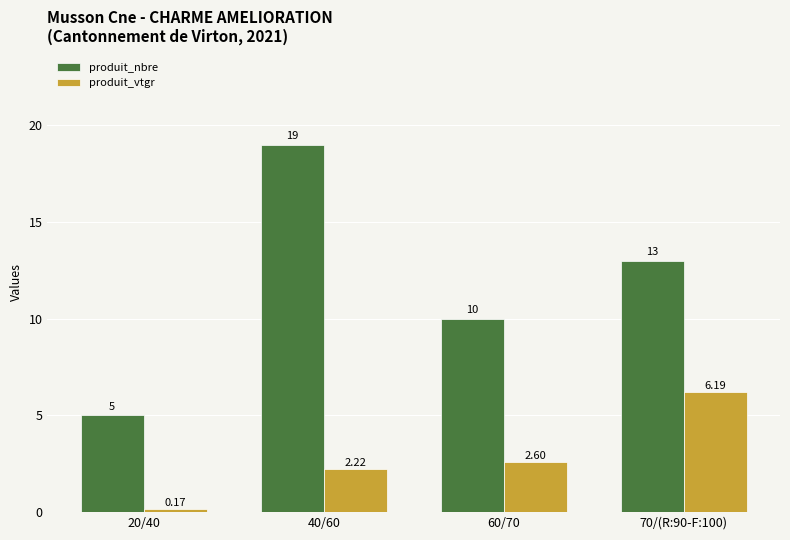

Which series has the largest total across all categories?

produit_nbre